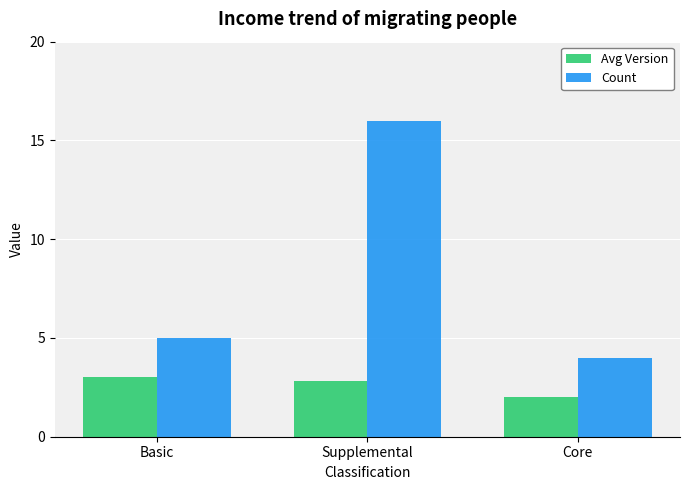

What are all the series names shown in the legend?

Avg Version, Count